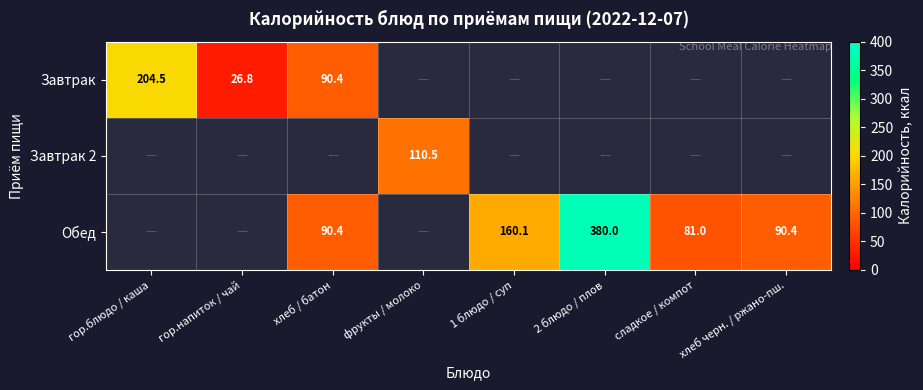

Is it true that Обед equals 124.5 at хлеб черн. / ржано-пш.?

False